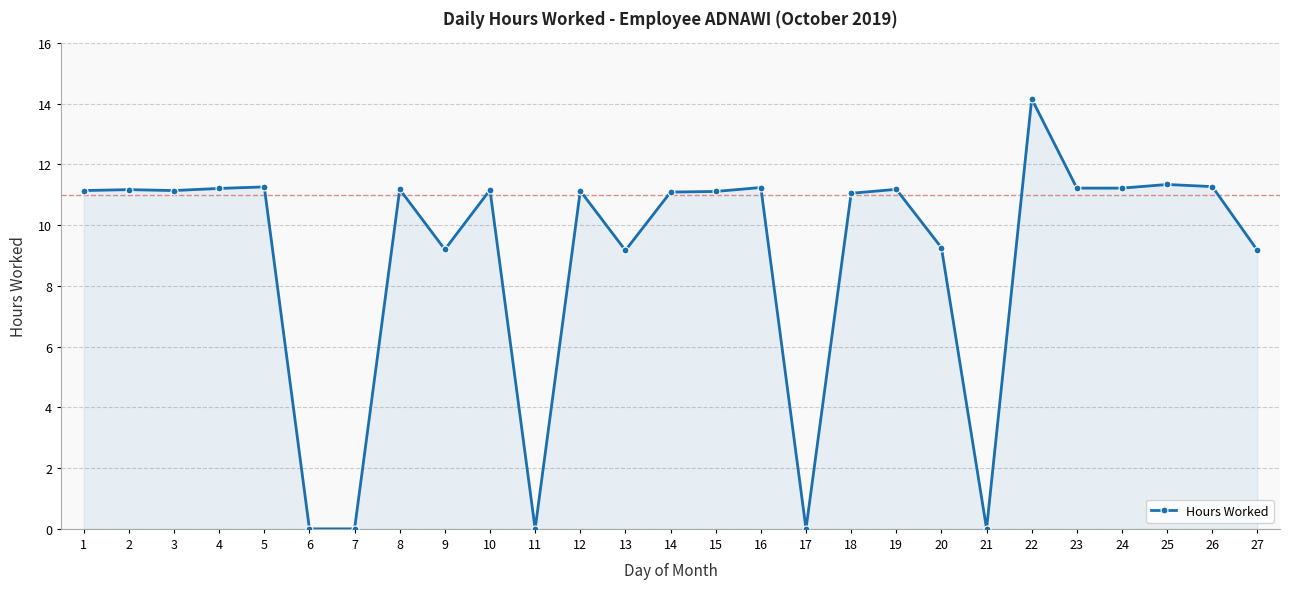

What is the average value?

8.9